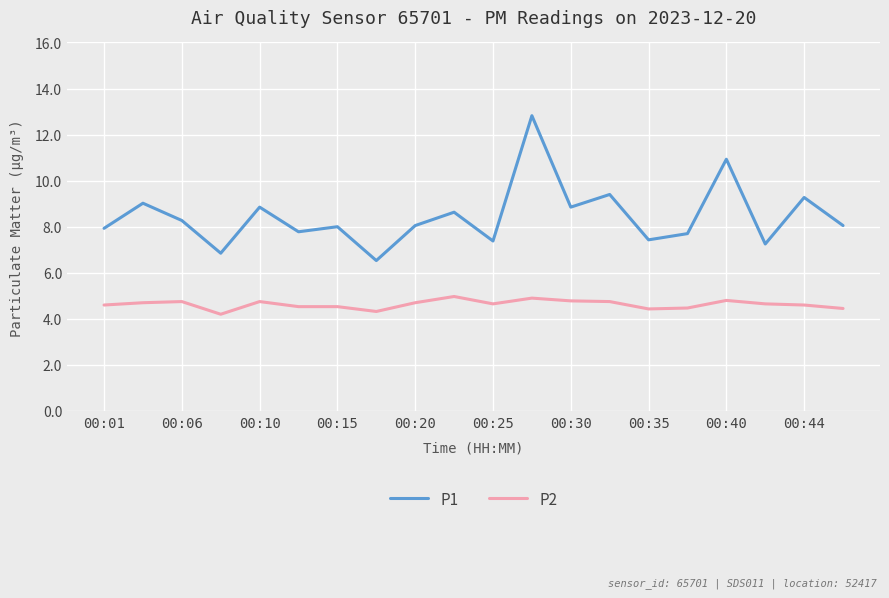

Which series has the largest range (max minus min)?

P1